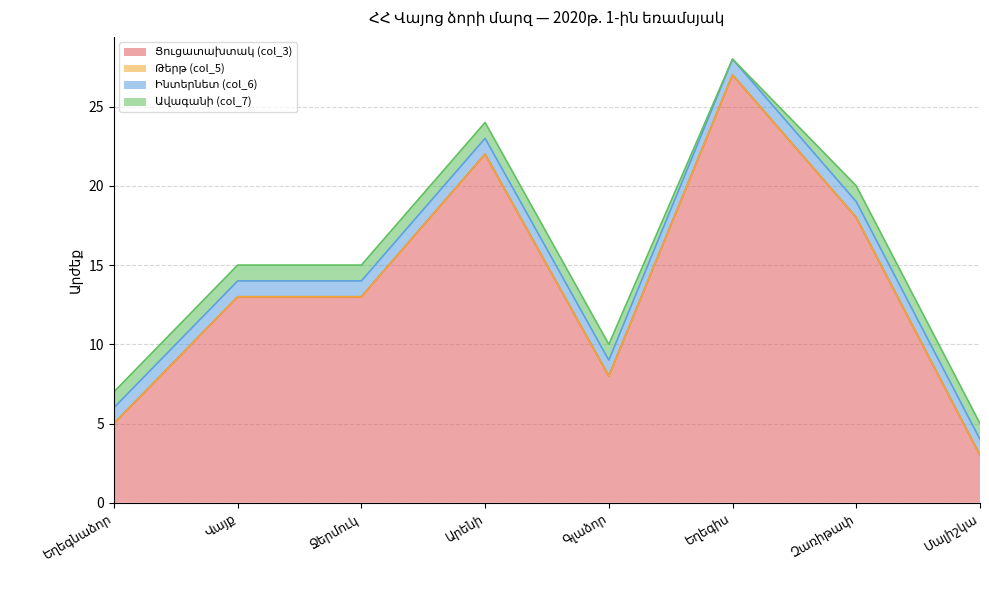

True or false: Ավագանի (col_7) and Ցուցատախտակ (col_3) cross at least once.

False